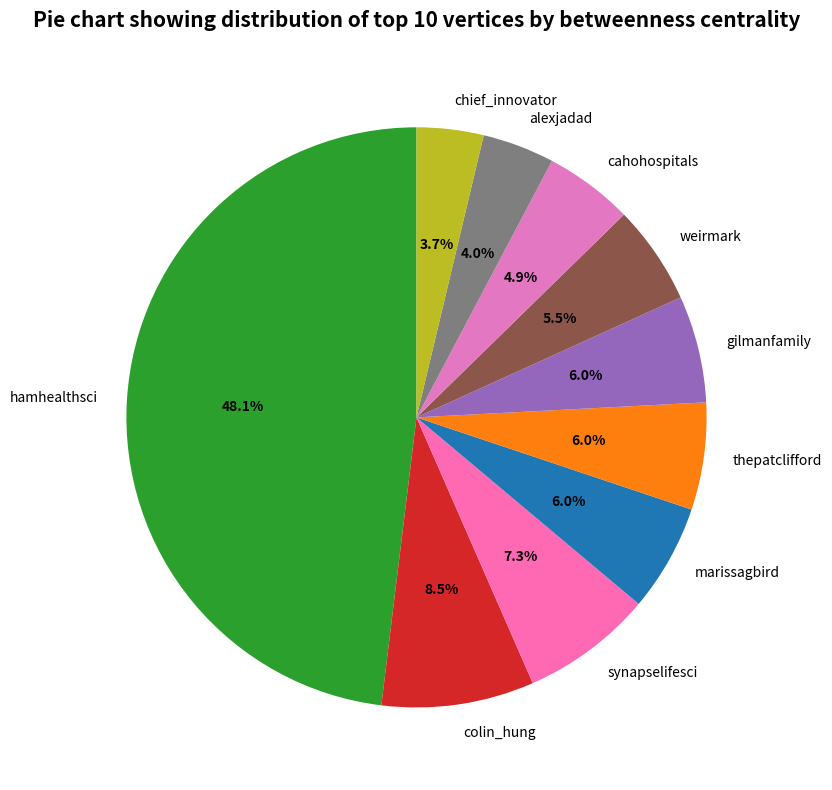

How many segments does this pie chart have?

10